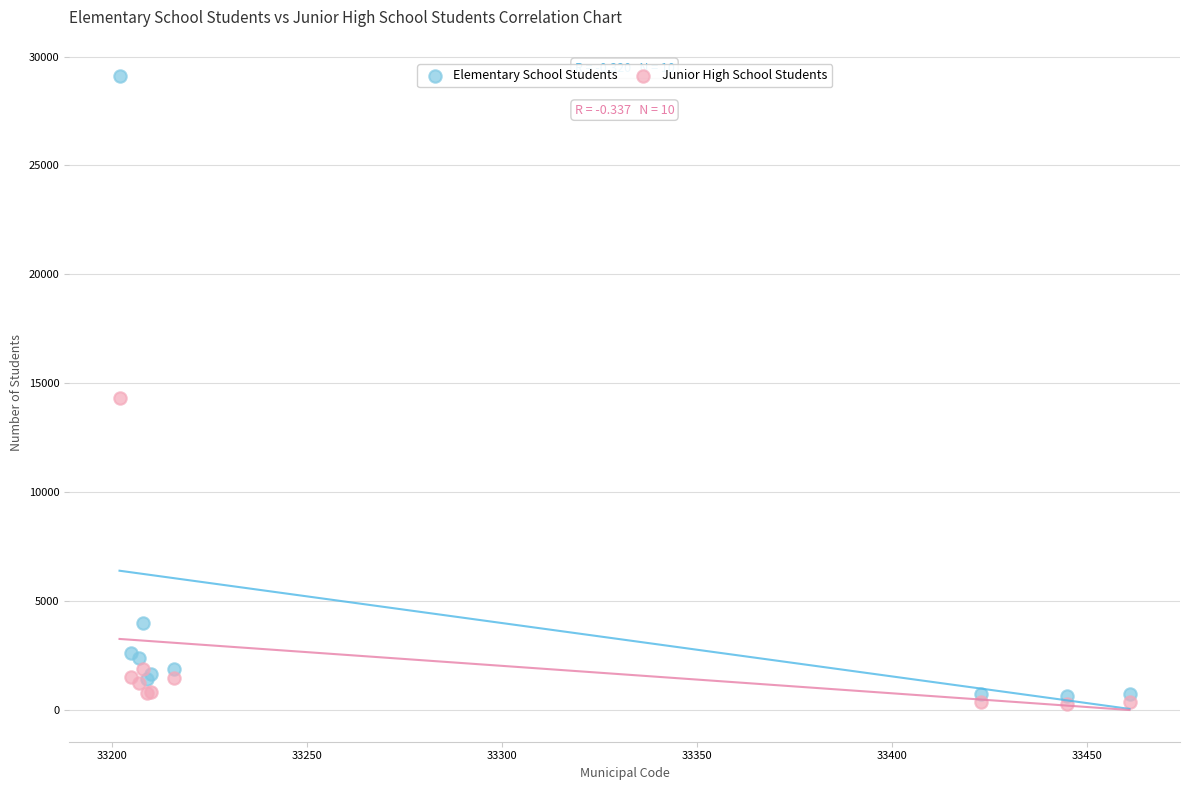

Which series has the widest spread of Y values?

Elementary School Students